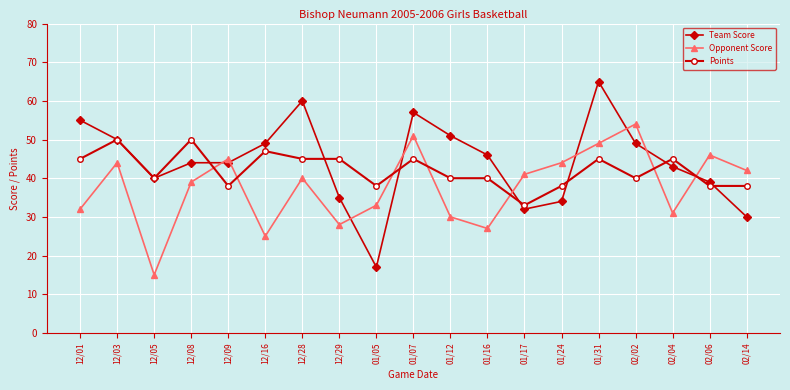

What is the sum of all Opponent Score values?

716